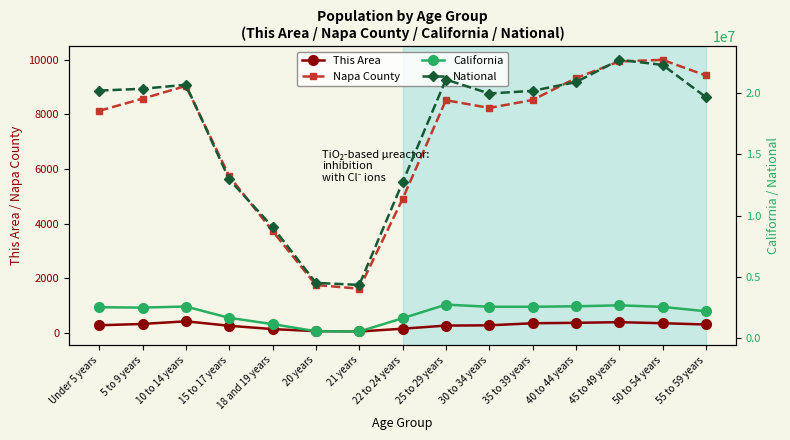

What is the value of the National point at the 2nd from the left?

20348657